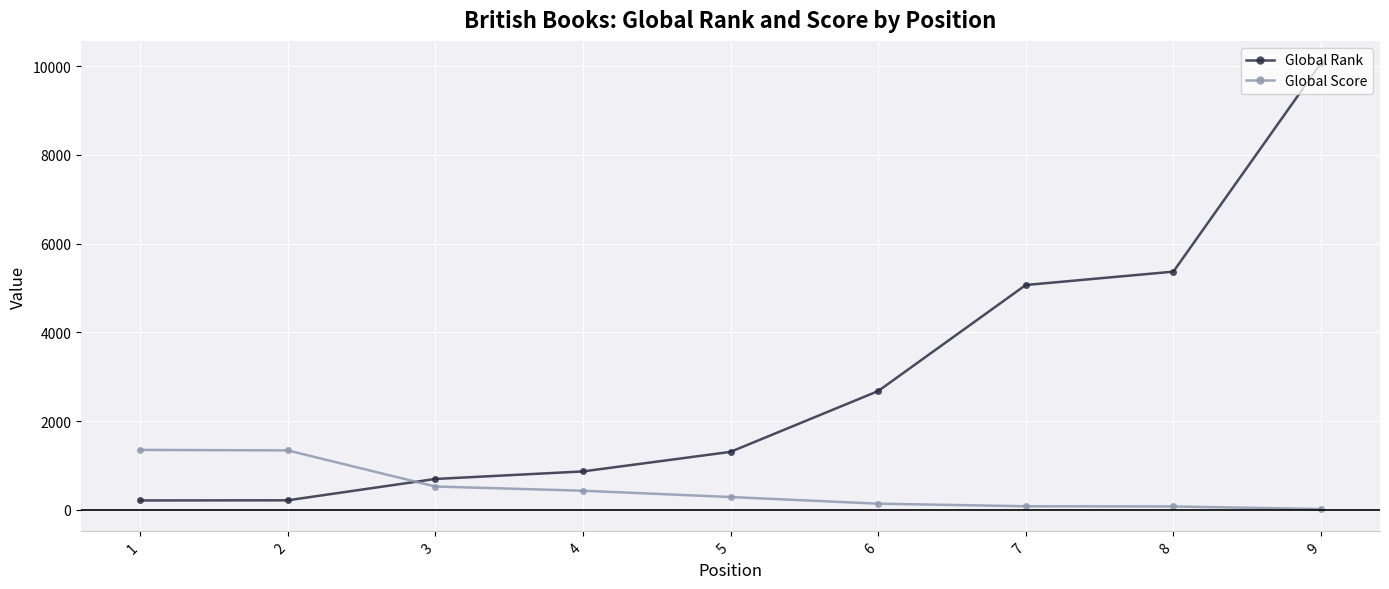

How many times do Global Score and Global Rank cross each other?

1